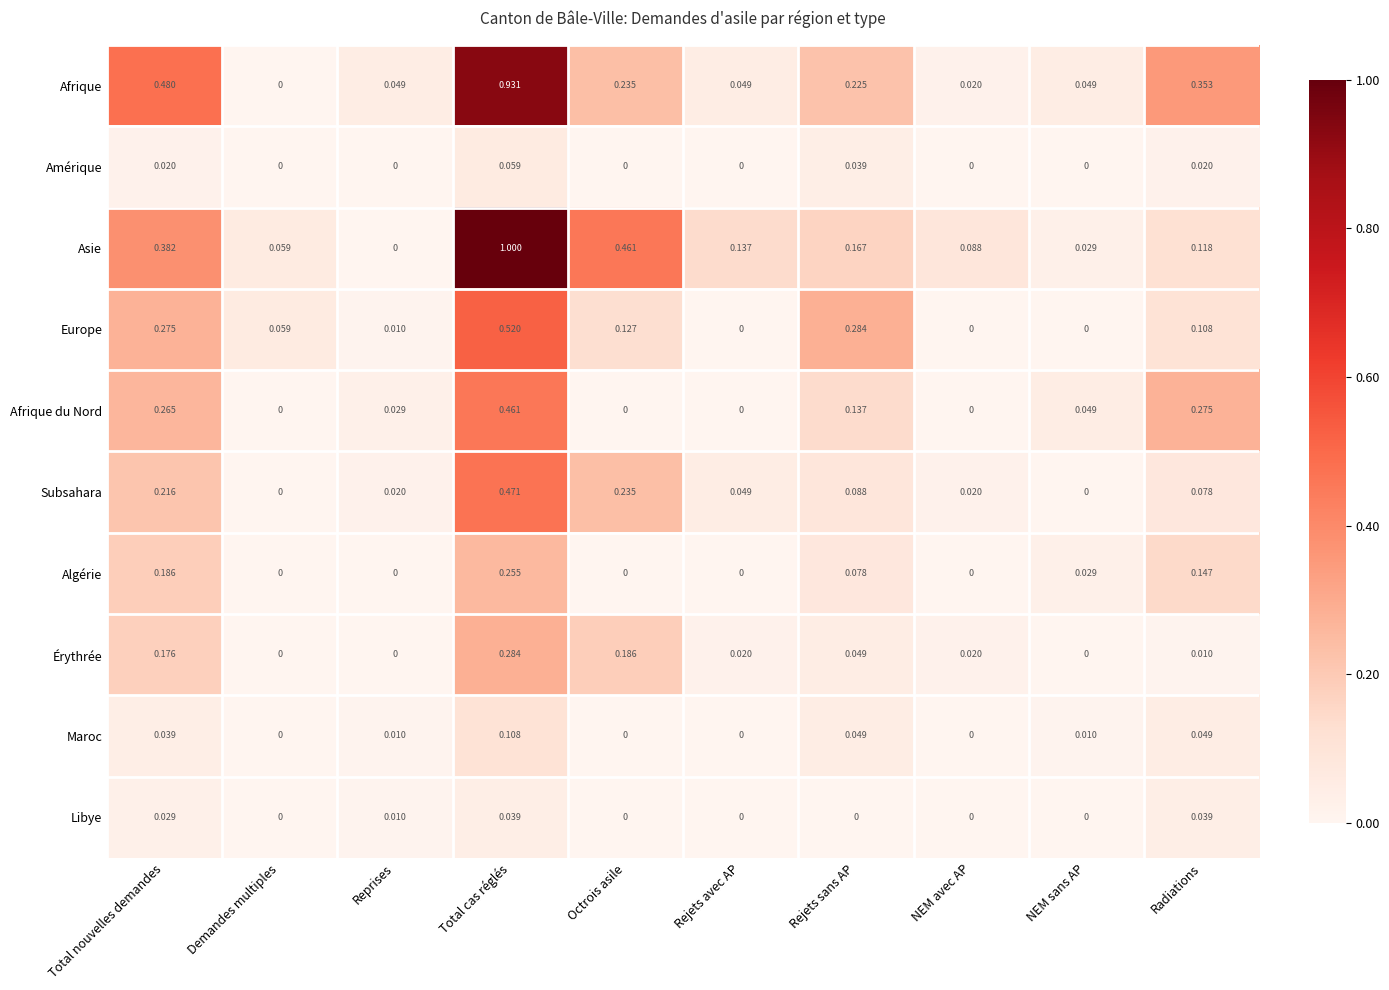

Which category has the highest value in the Maroc series?

Total cas réglés